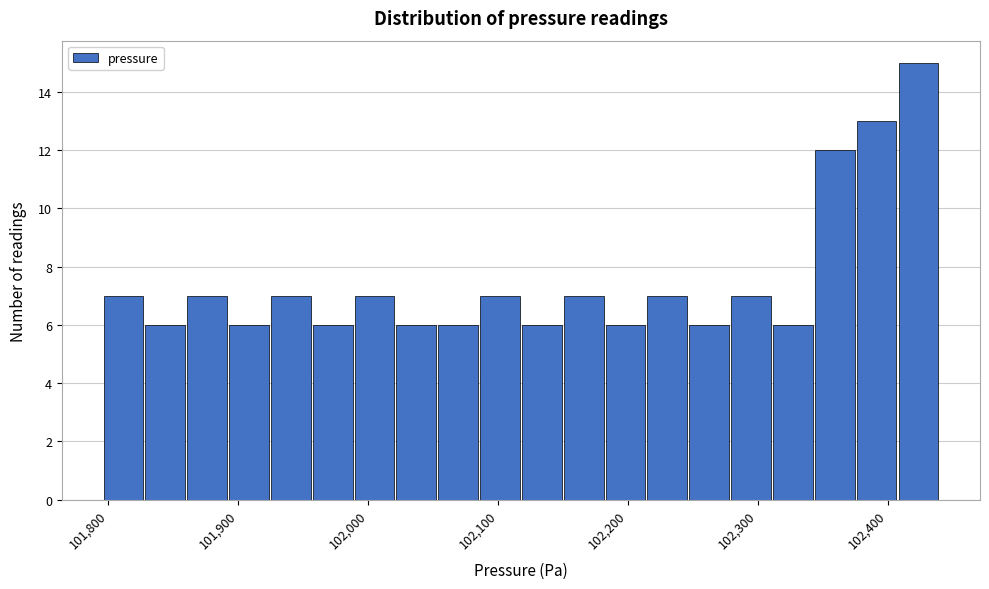

Around what value on the x-axis is the tallest bar? Give the approximate position of its centre, as read against the axis.

102420